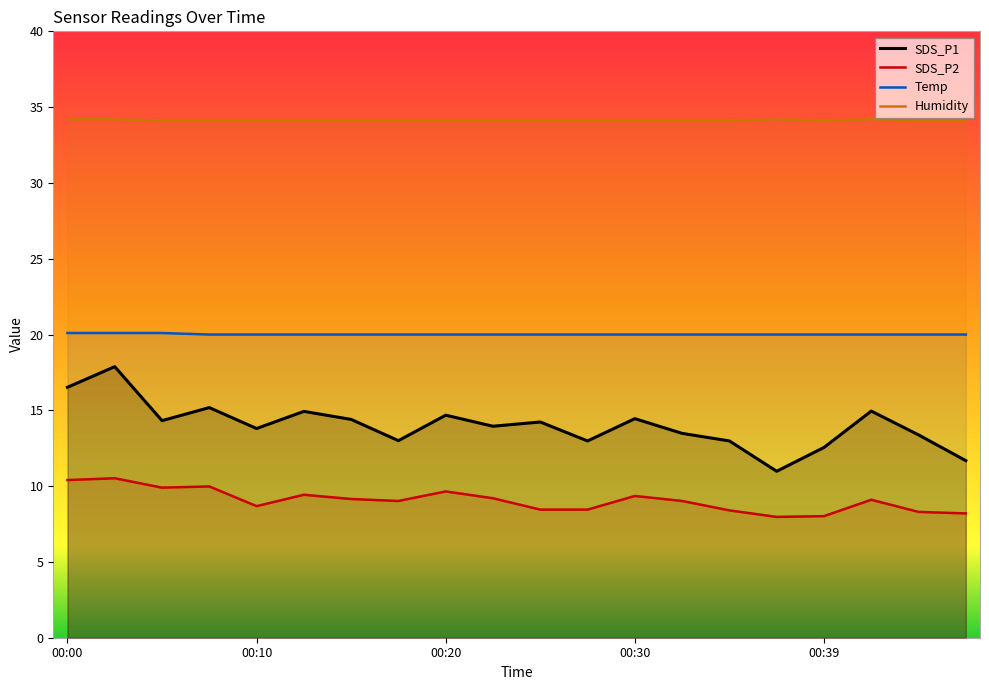

At which label is SDS_P2 closest to 9?

7